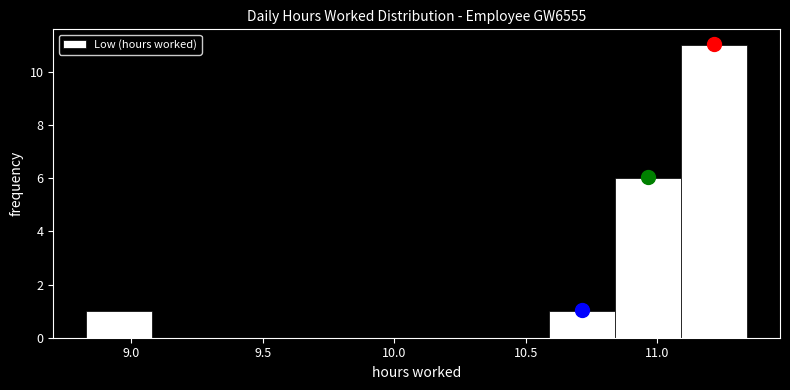

Reading left to right, list every bar in this chart as the range it spans on the x-axis followed by its height. Neither the bar edges nor the heights are printed on the chart, so give them approximately, as read against the axes.

8.85 to 9.10: 1
9.10 to 9.35: 0
9.35 to 9.60: 0
9.60 to 9.85: 0
9.85 to 10.10: 0
10.10 to 10.35: 0
10.35 to 10.60: 0
10.60 to 10.85: 1
10.85 to 11.10: 6
11.10 to 11.35: 11